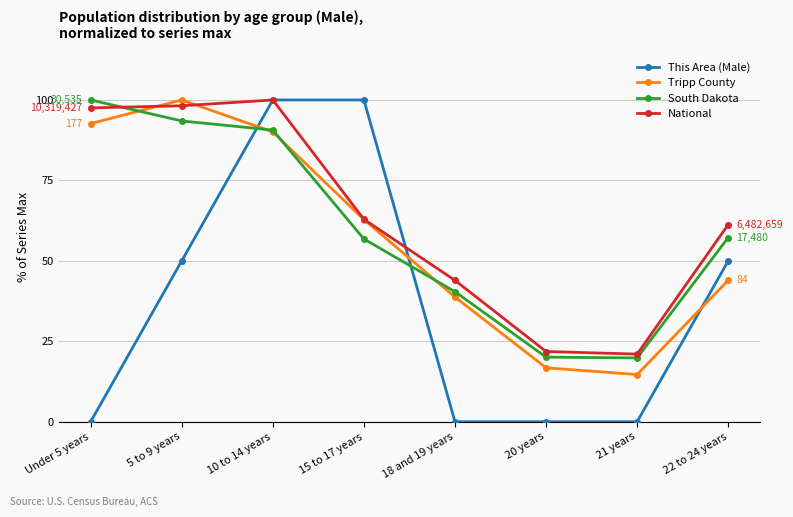

What is the sum of all Tripp County values?

459.7